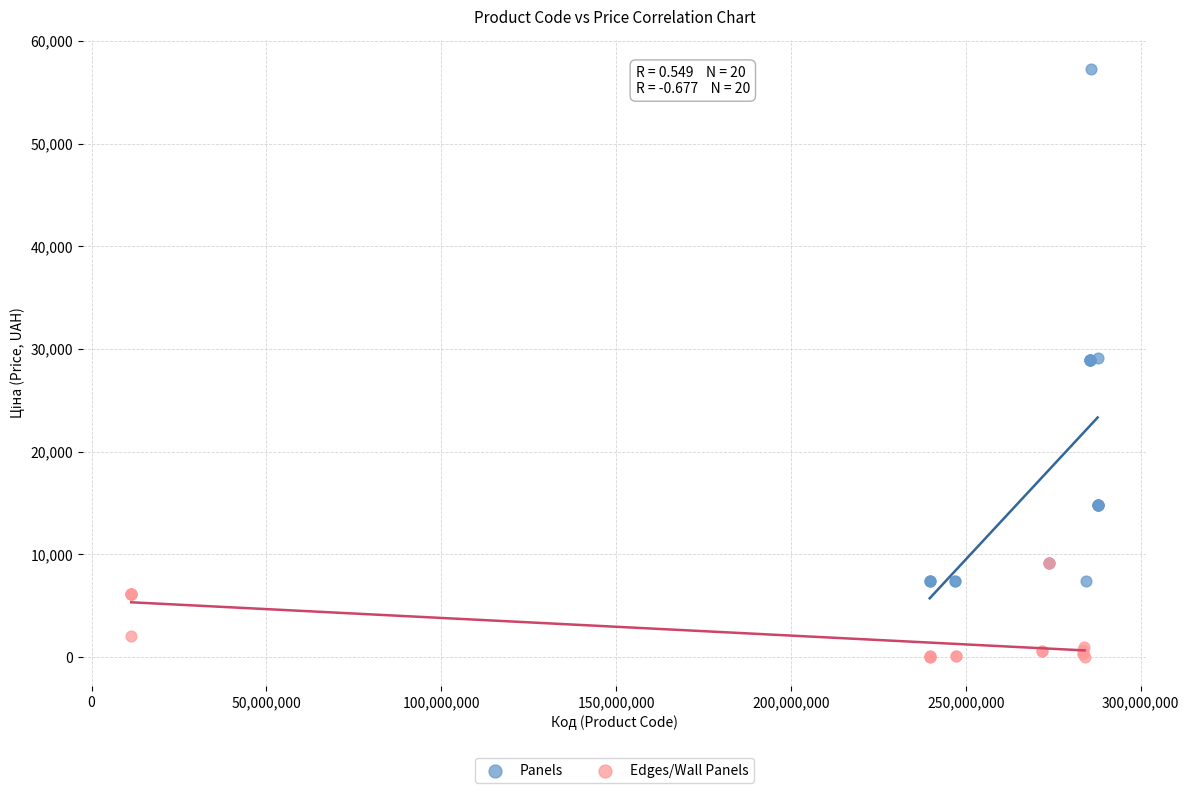

Which series contains the lowest Y value?

Edges/Wall Panels